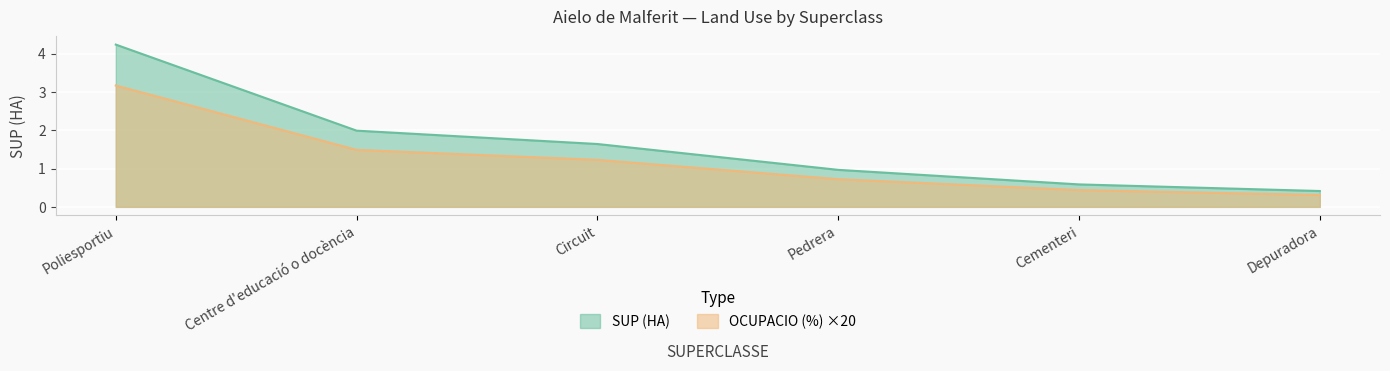

What is the label of the 6th point from the right?

Poliesportiu